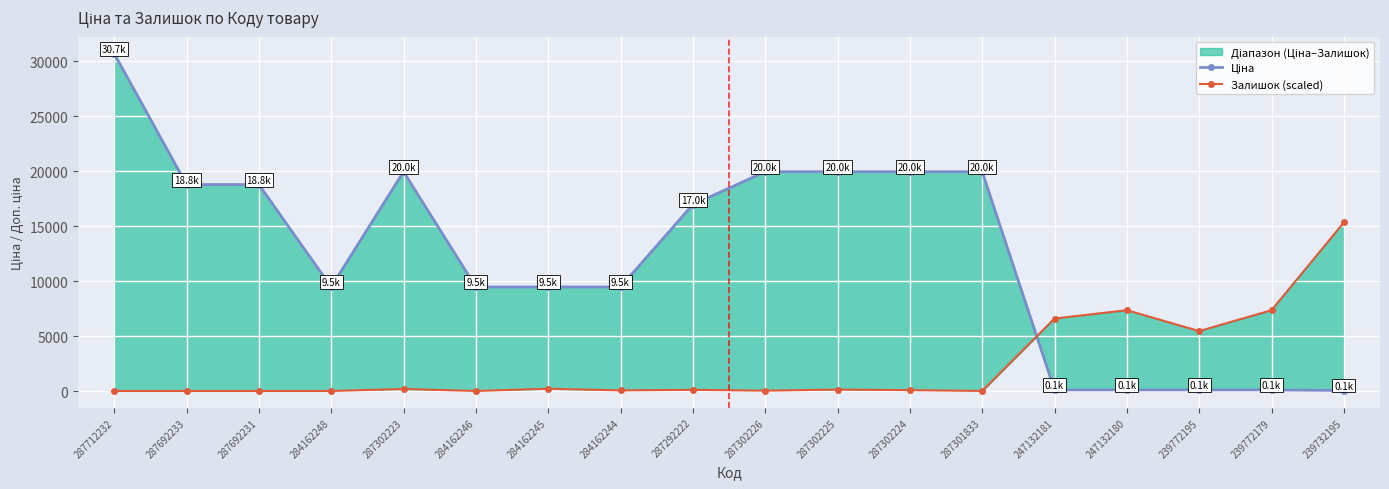

What is the difference between the second highest and second lowest values in the Залишок (scaled) series?

7348.3